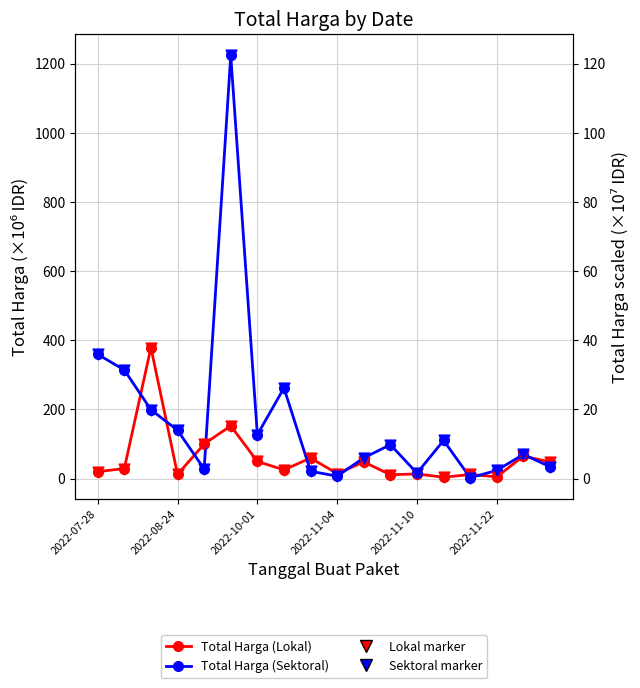

At how many categories does at least one series exceed 618?

1